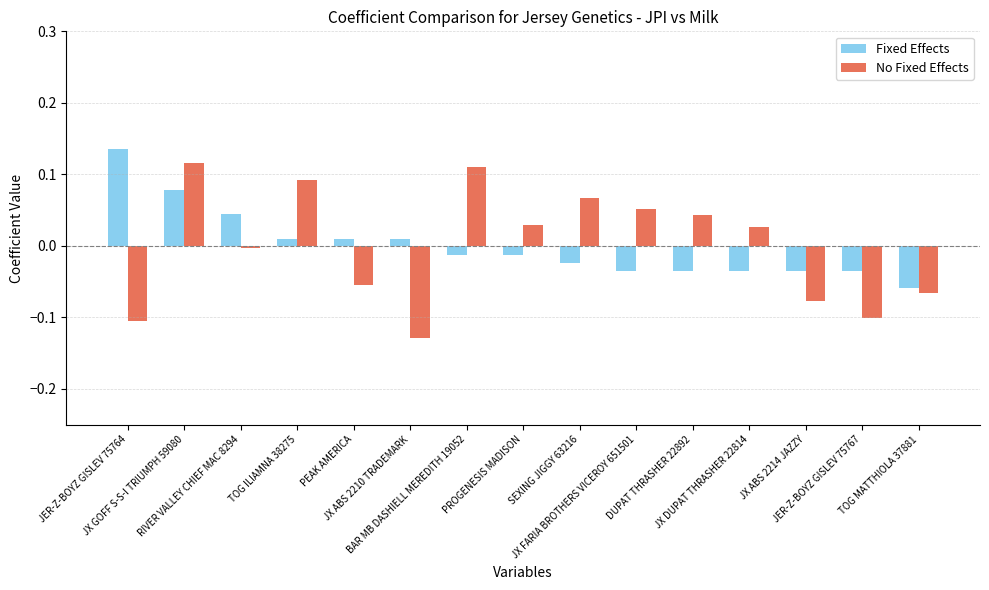

Rank the series by their maximum value, from highest to lowest.

Fixed Effects, No Fixed Effects